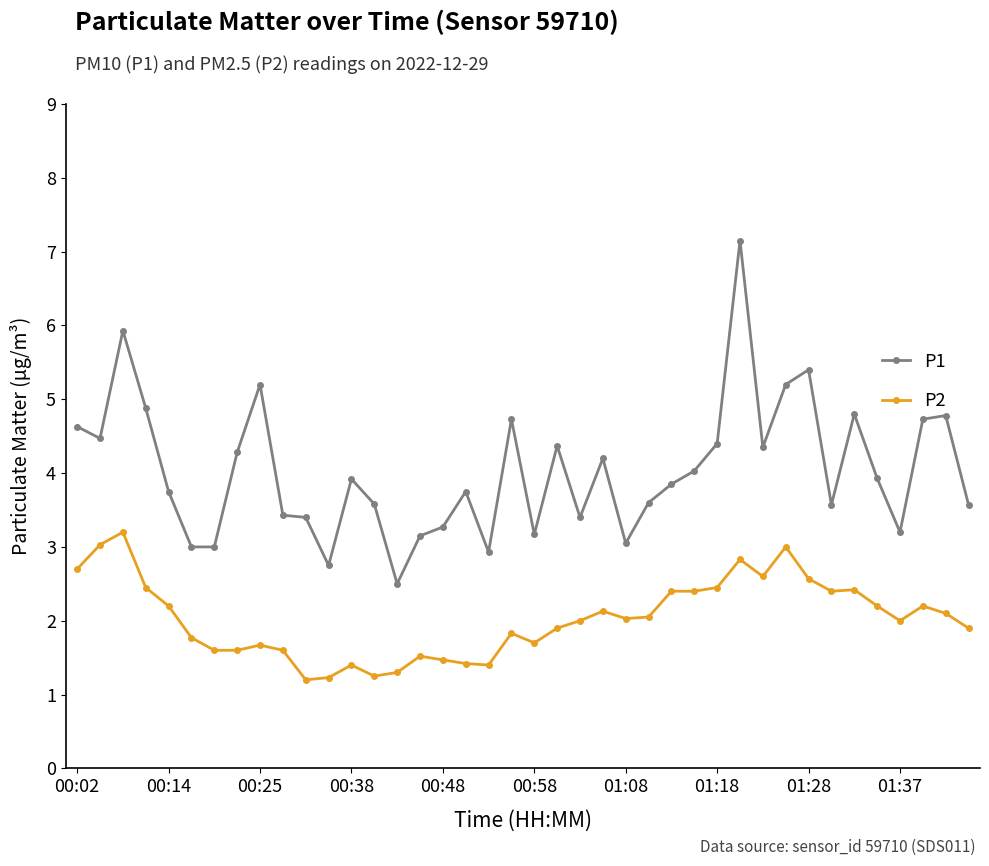

What is the value of the P2 point at the 33rd from the left?

2.6